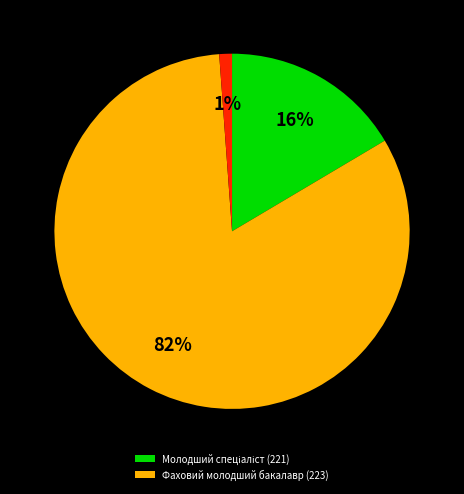

How many segments does this pie chart have?

3